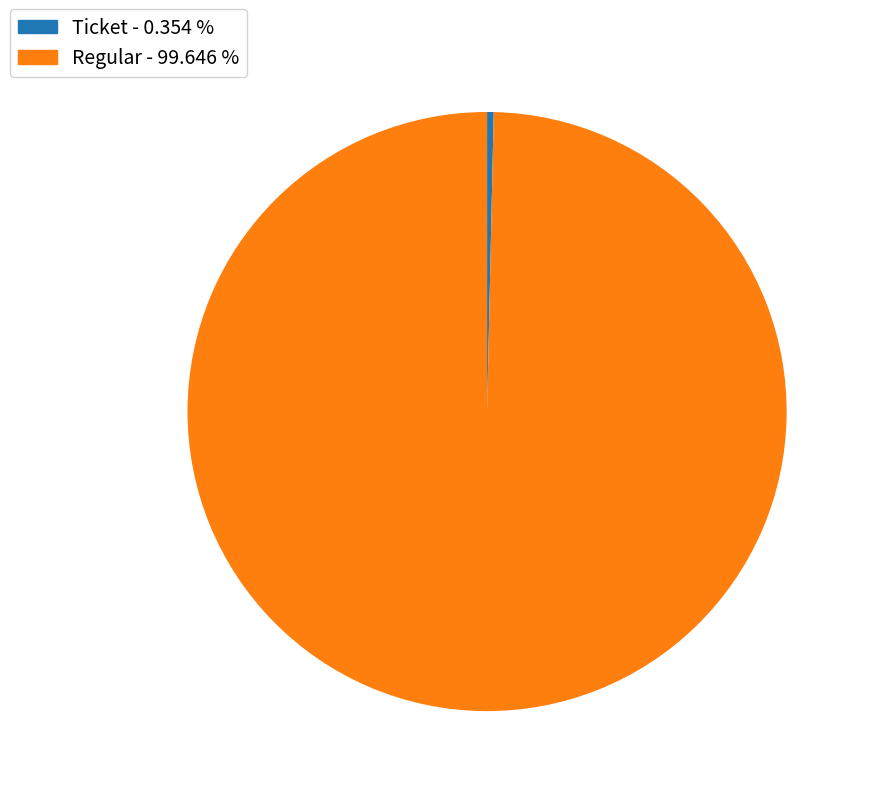

Combined, do Ticket and Regular account for over 50%?

Yes